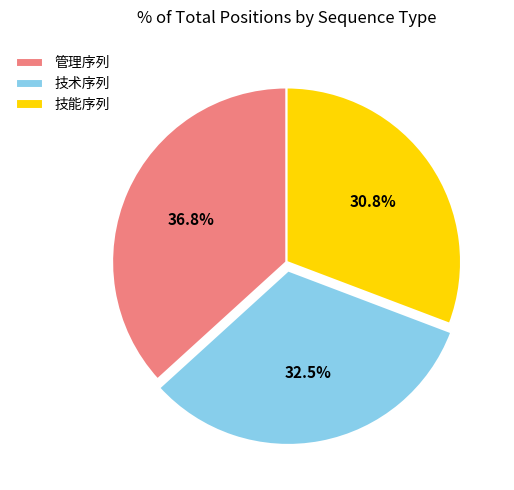

Is 技术序列 the majority of the pie?

No